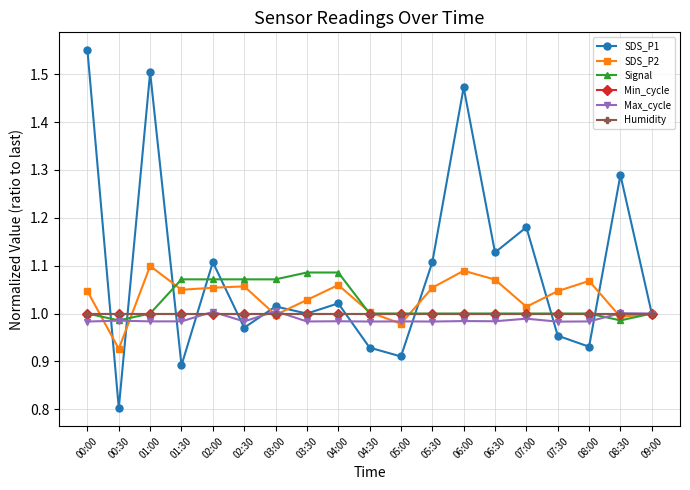

Which category has the lowest value in the Signal series?

00:30